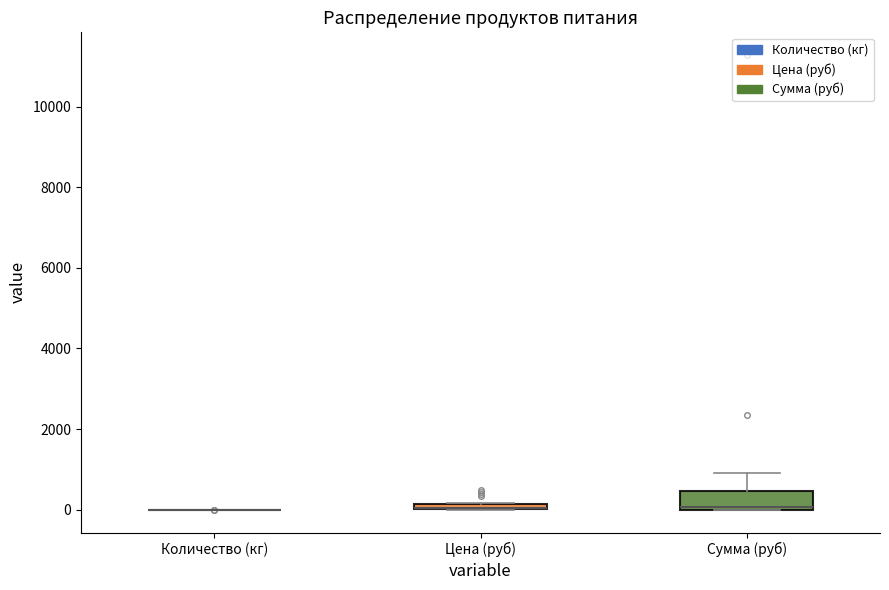

Where is the upper edge of the box for Цена (руб) on the y-axis? The values are not printed on the chart, so give them approximately, as read against the axis.

200